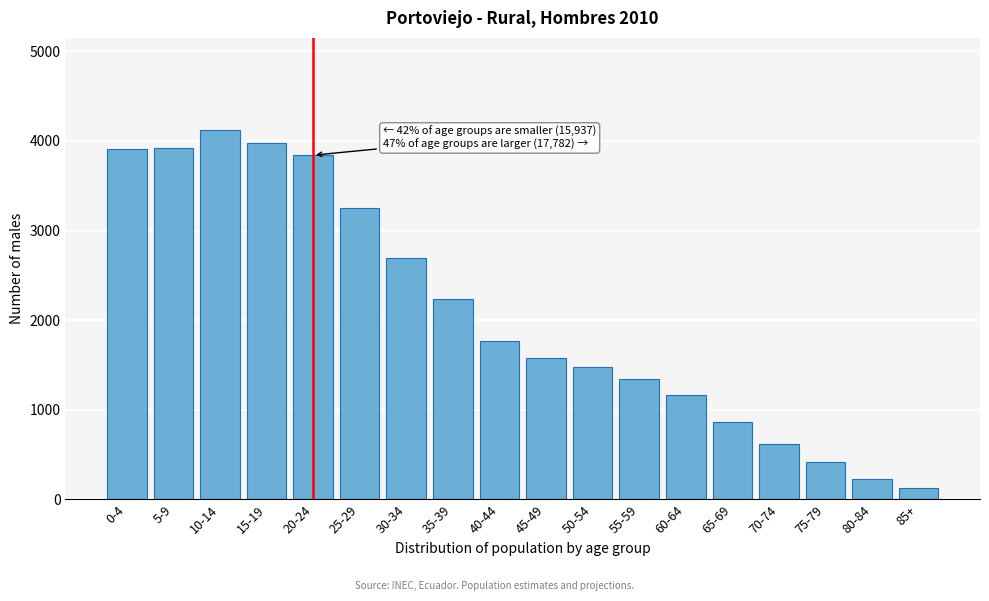

What is the greatest value displayed?

4120